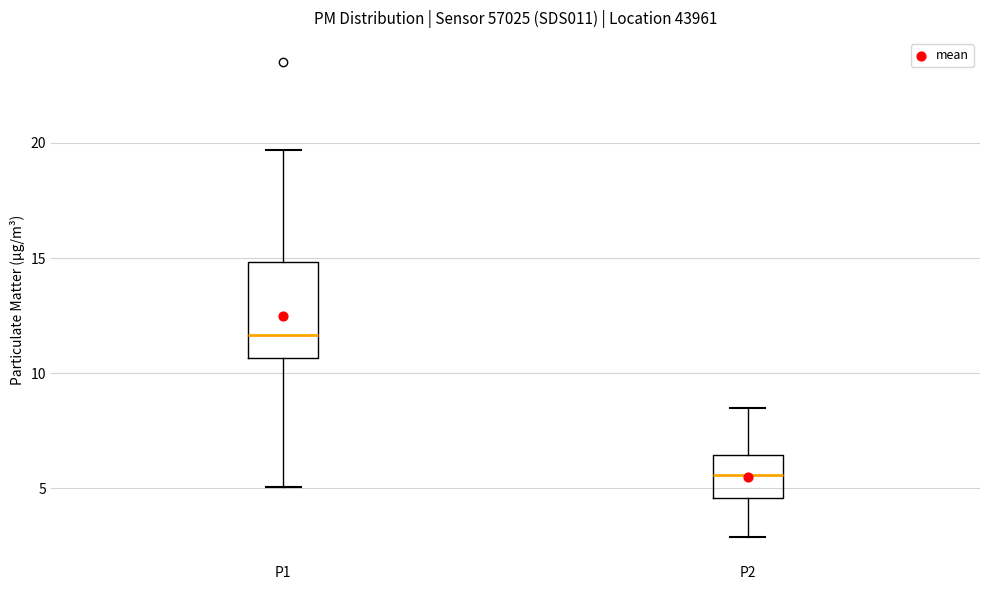

Where is the lower edge of the box for P2 on the y-axis? The values are not printed on the chart, so give them approximately, as read against the axis.

4.5